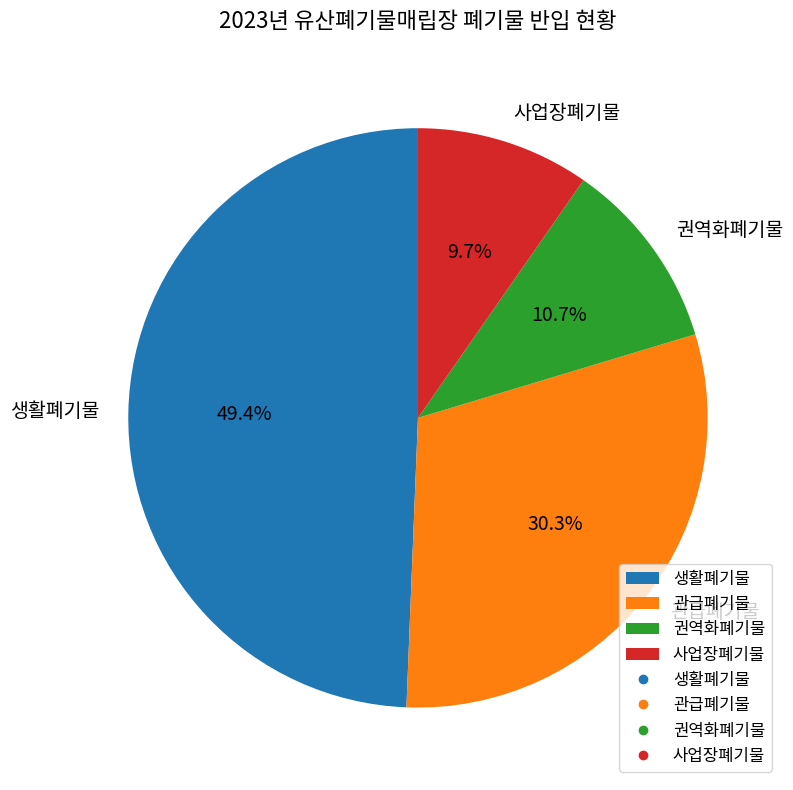

How many slices are in this pie chart?

4